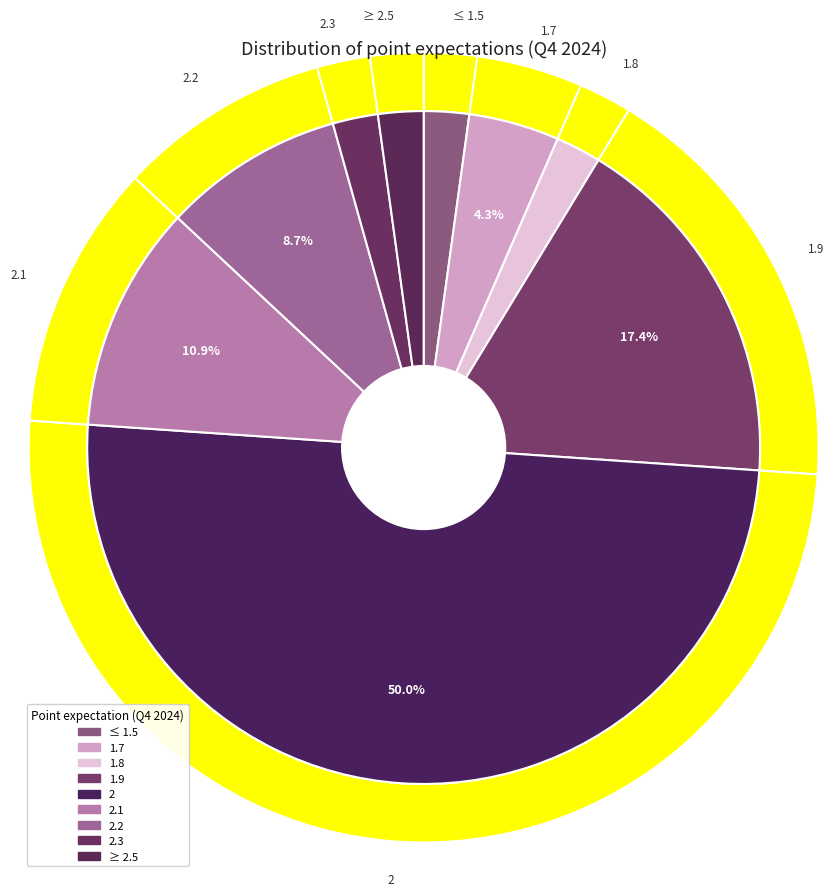

Do 1.8 and 1.7 together represent more than half of the pie?

No